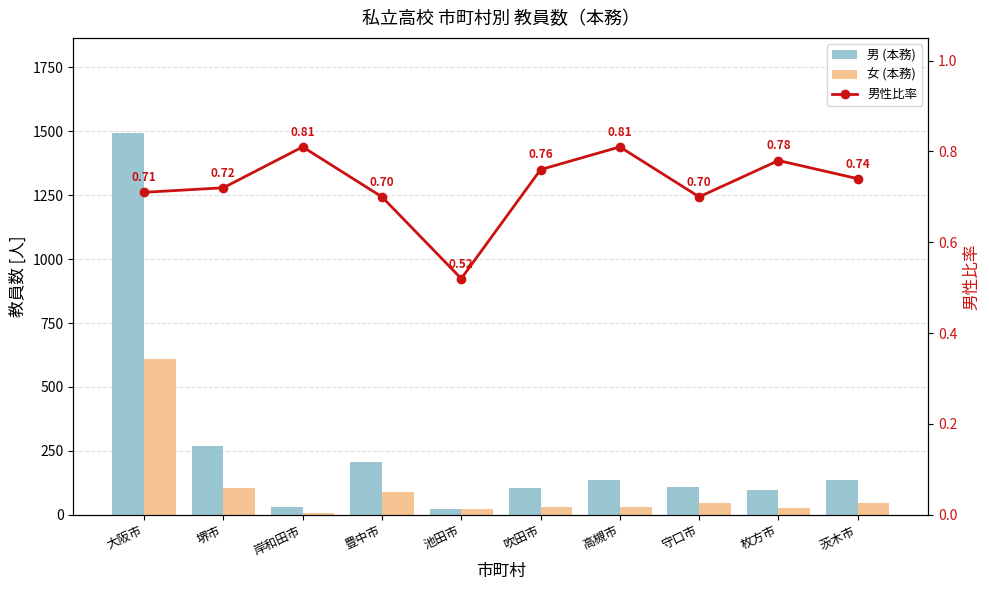

List the labels in order of 男性比率 value, largest first.

岸和田市, 高槻市, 枚方市, 吹田市, 茨木市, 堺市, 大阪市, 豊中市, 守口市, 池田市